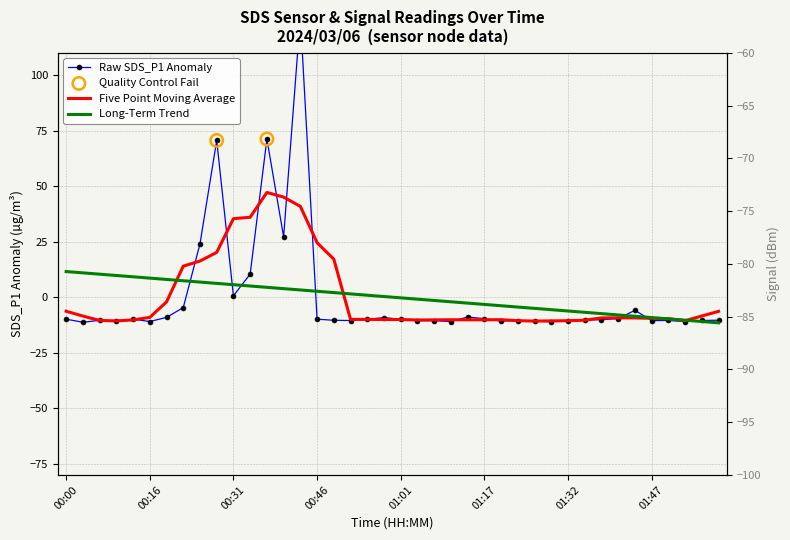

Which series reaches the maximum Y coordinate?

SDS_P1